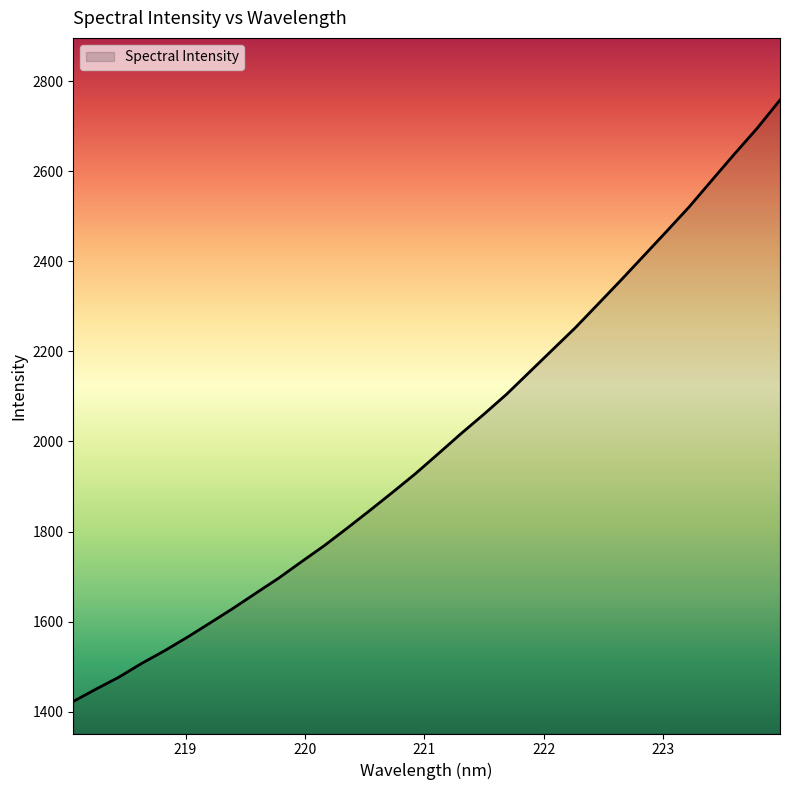

What is the difference between the maximum and minimum values?

1335.7